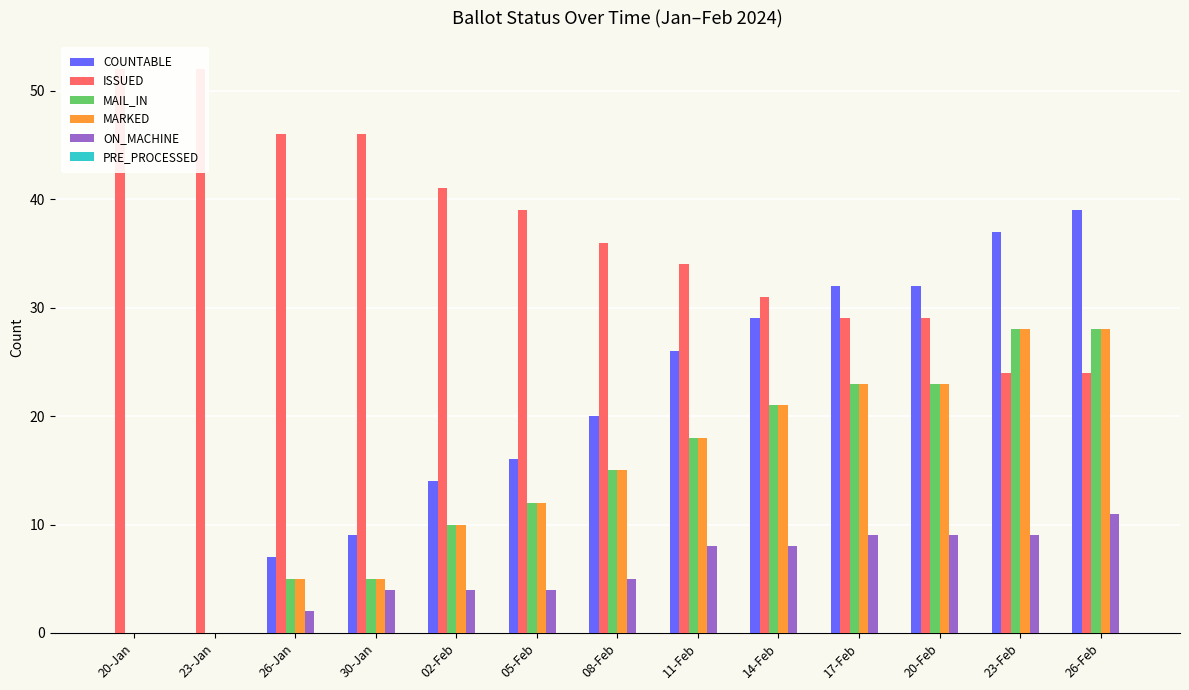

Are the bars grouped side by side (vs. stacked)?

Yes